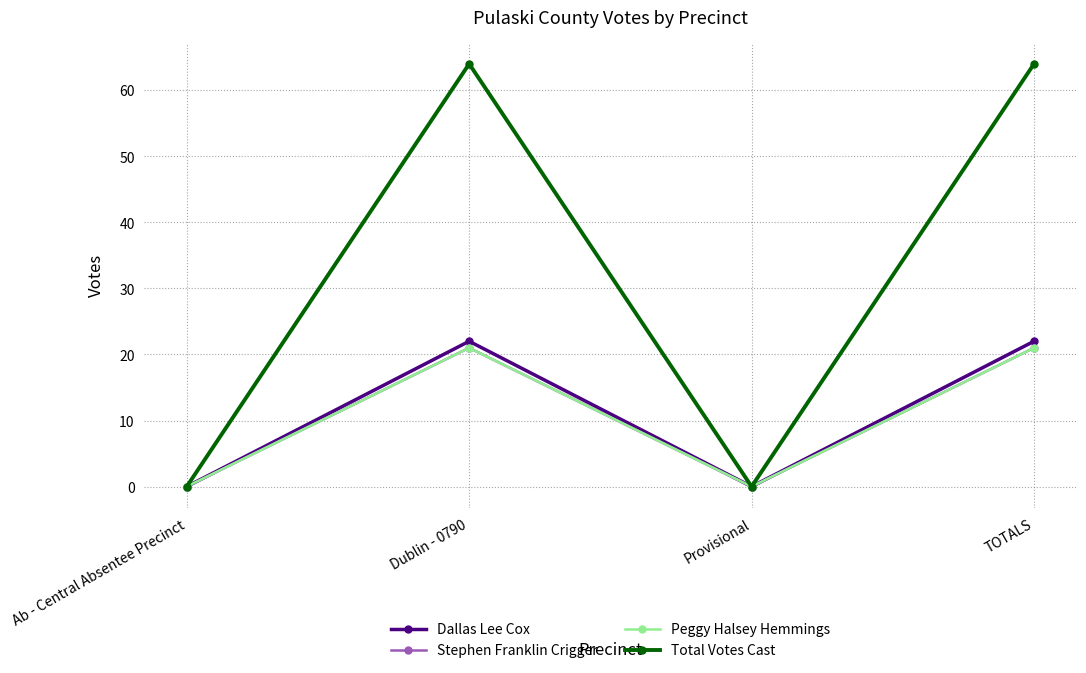

True or false: Peggy Halsey Hemmings and Stephen Franklin Crigger cross at least once.

False